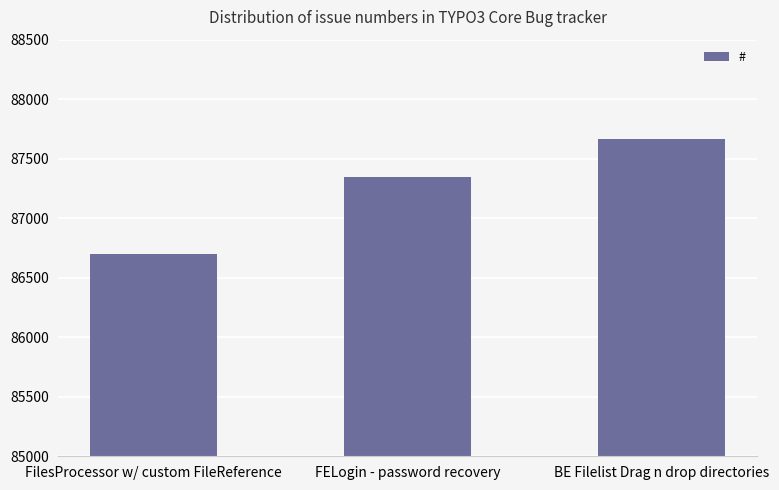

Is it true that the value at BE Filelist Drag n drop directories is 87662?

True